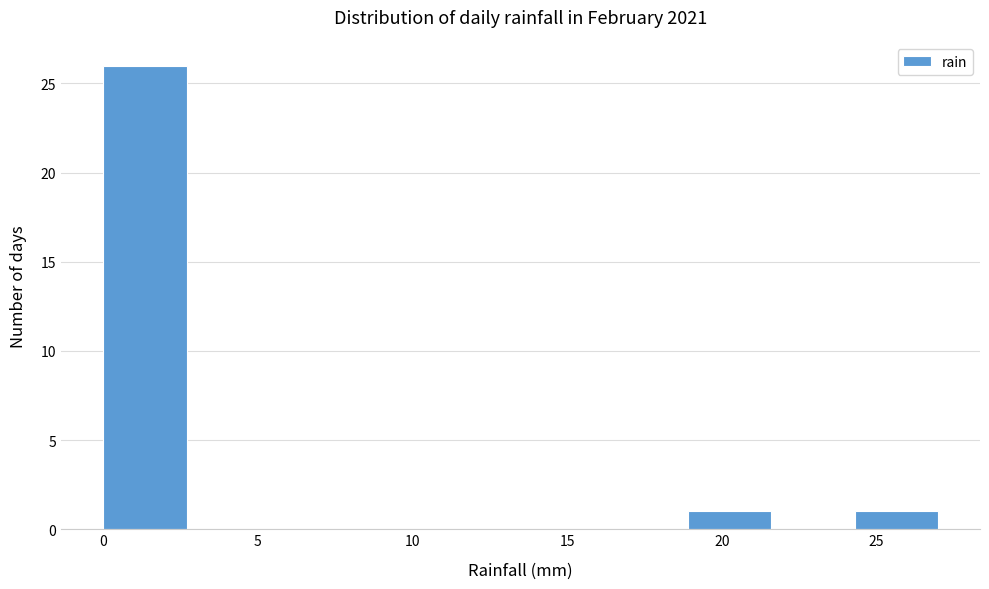

Reading left to right, list every bar in this chart as the range it spans on the x-axis followed by its height. Neither the bar edges nor the heights are printed on the chart, so give them approximately, as read against the axes.

0.0 to 2.7: 26
2.7 to 5.4: 0
5.4 to 8.1: 0
8.1 to 10.8: 0
10.8 to 13.5: 0
13.5 to 16.2: 0
16.2 to 18.9: 0
18.9 to 21.6: 1
21.6 to 24.3: 0
24.3 to 27.0: 1